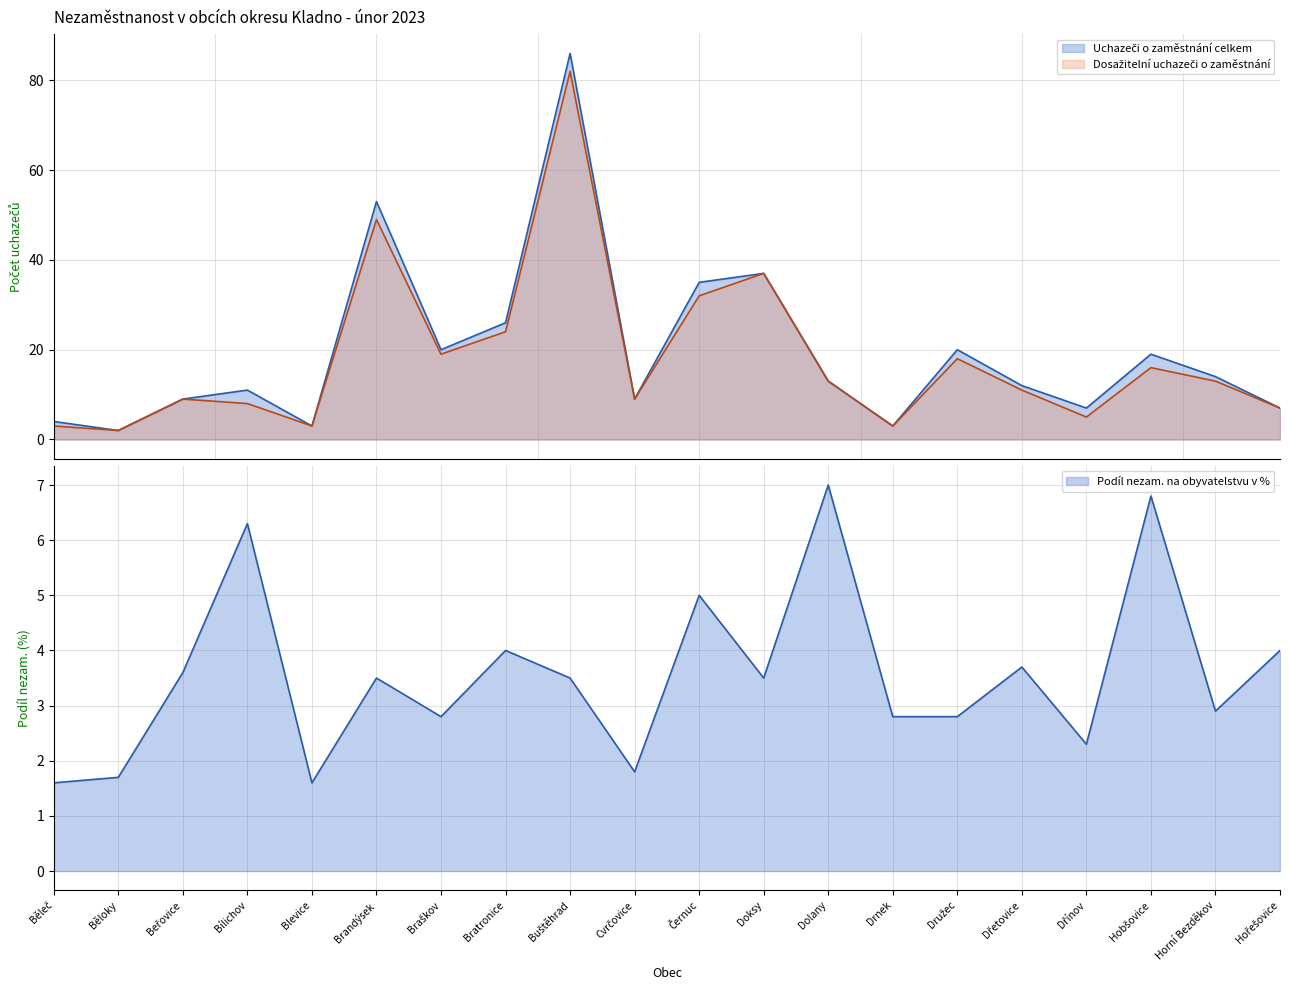

Which series changed the most between Braškov and Drnek?

Uchazeči o zaměstnání celkem